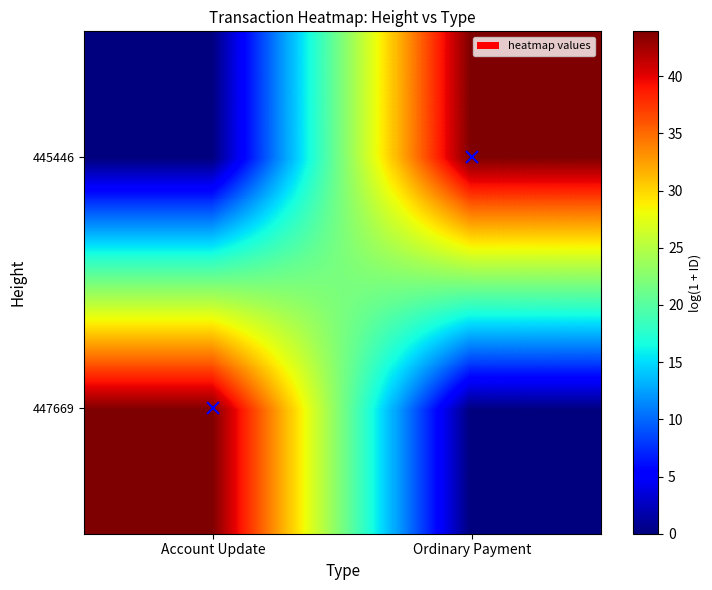

What is the difference between the highest and lowest values at Account Update?

43.8